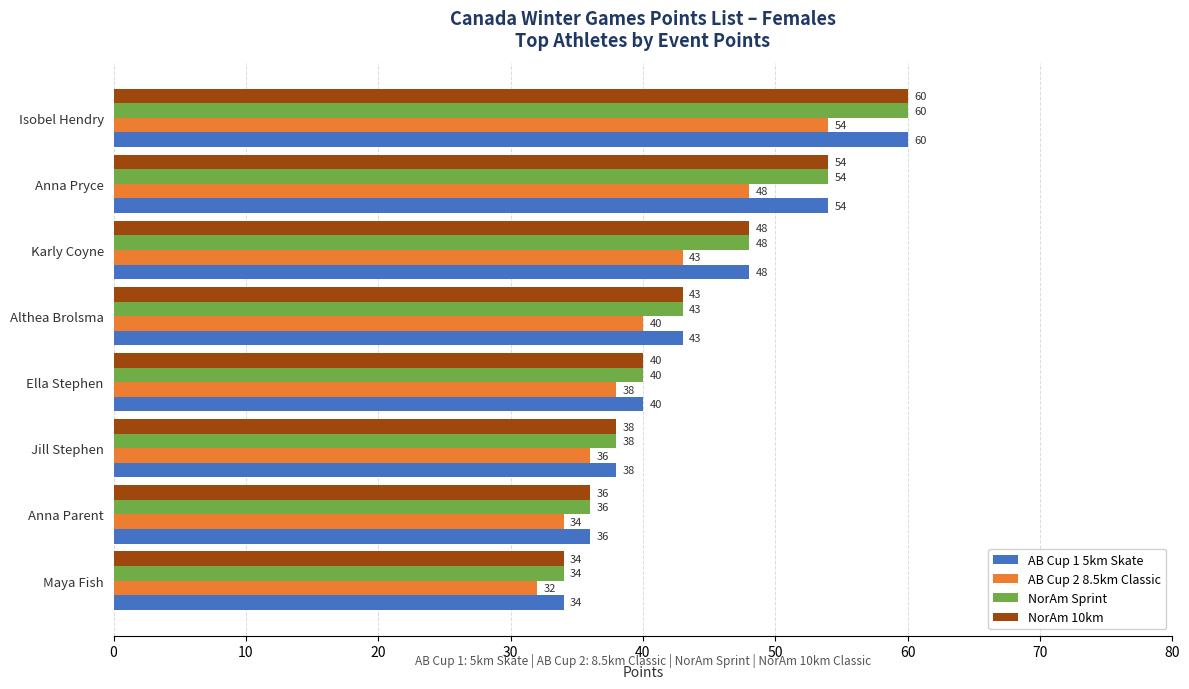

List the labels in order of AB Cup 1 5km Skate value, smallest first.

Maya Fish, Anna Parent, Jill Stephen, Ella Stephen, Althea Brolsma, Karly Coyne, Anna Pryce, Isobel Hendry